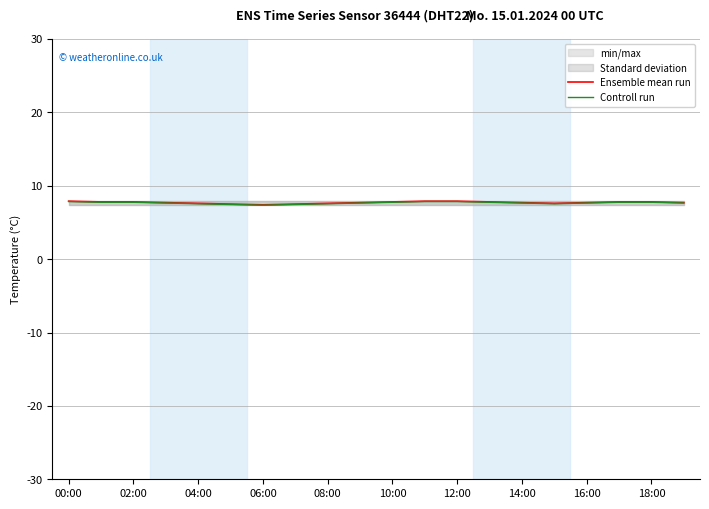

The value of Controll run at 08:00 is 7.5. True or false?

True